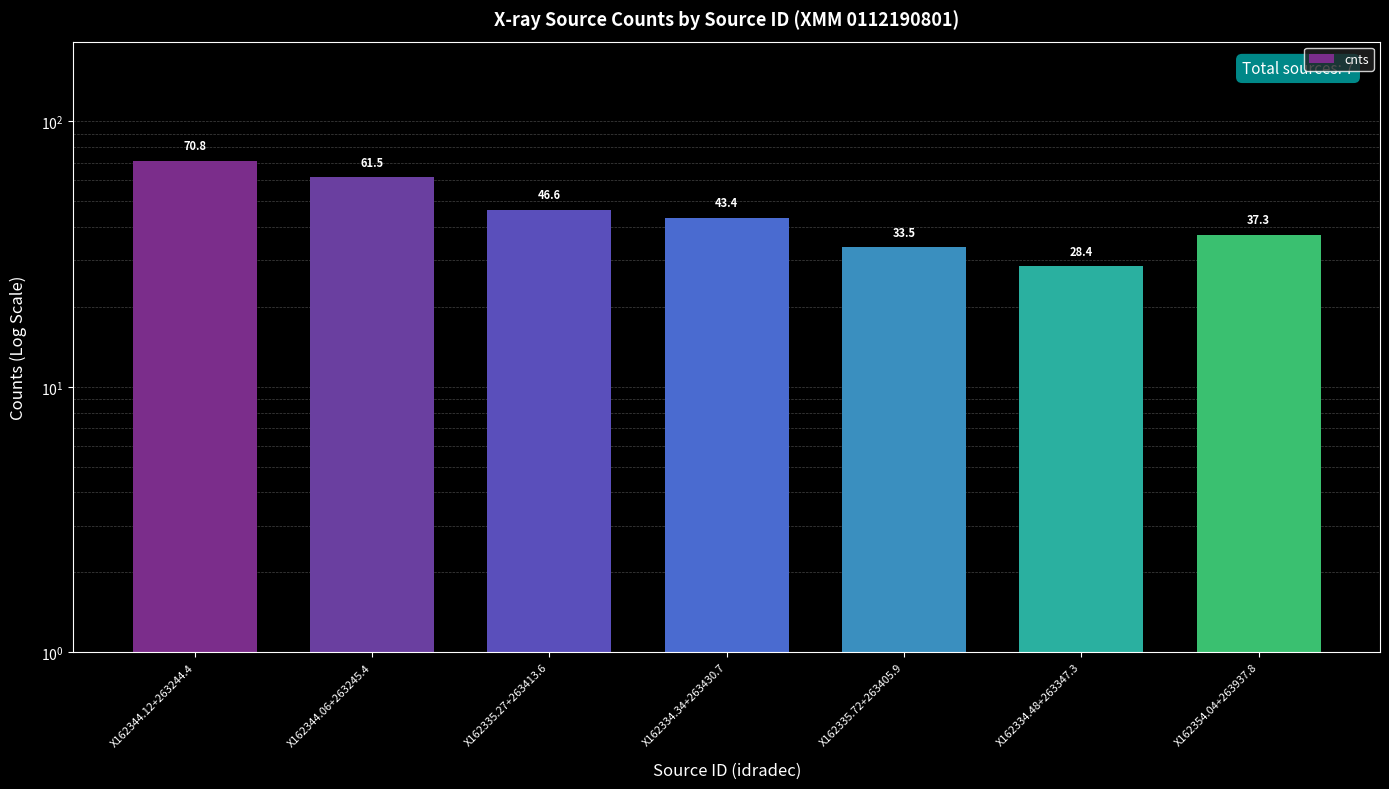

List the labels in order of value, smallest first.

X162334.48+263347.3, X162335.72+263405.9, X162354.04+263937.8, X162334.34+263430.7, X162335.27+263413.6, X162344.06+263245.4, X162344.12+263244.4